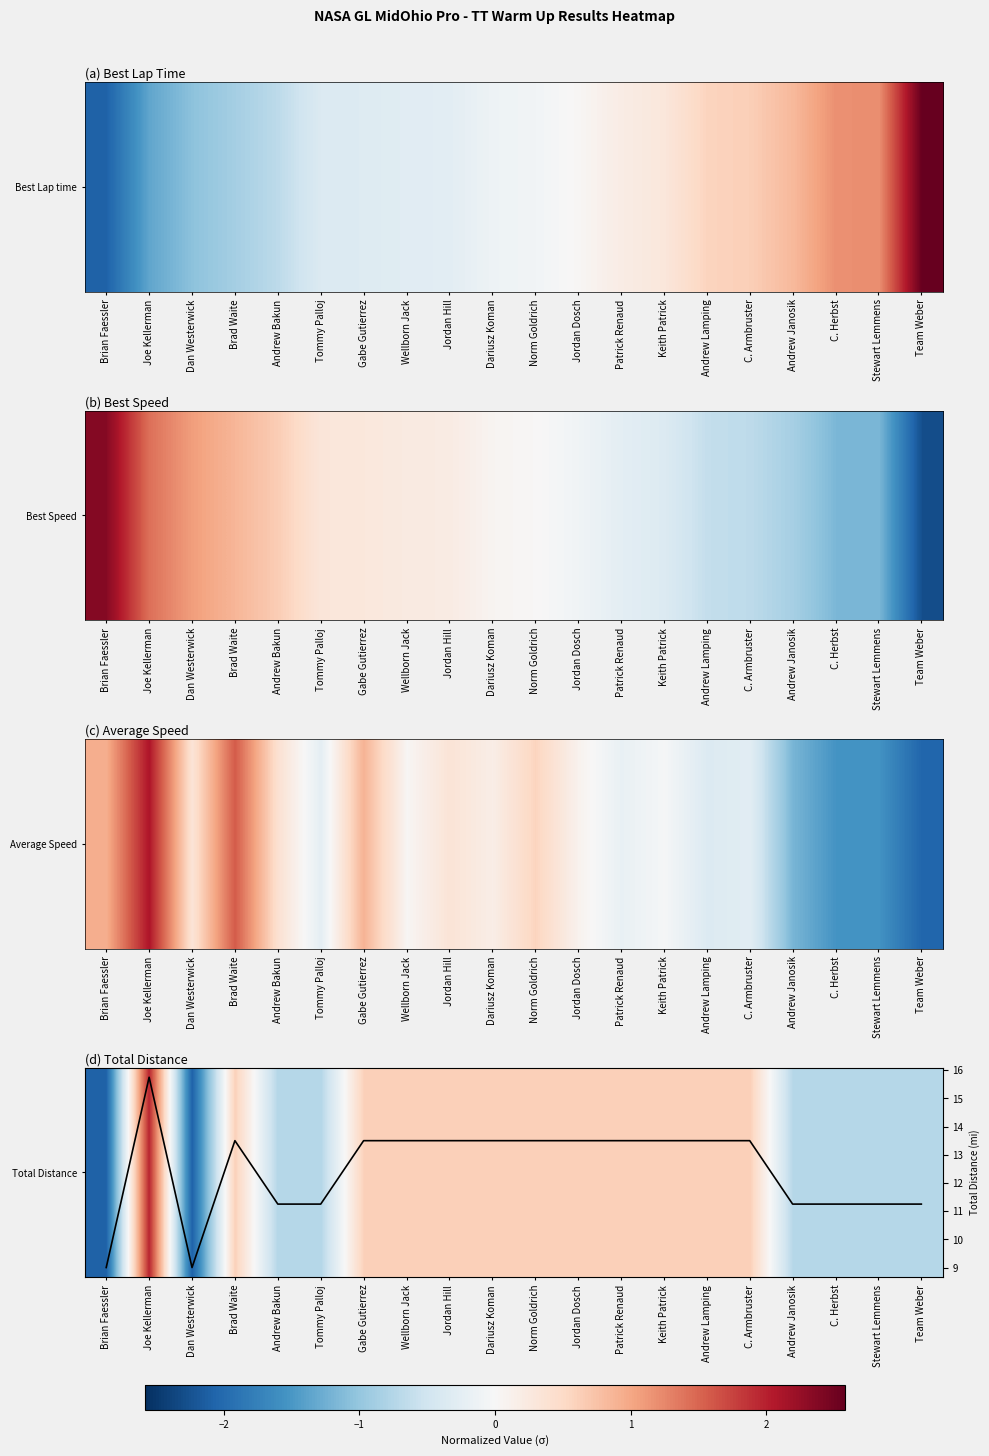

True or false: Total Distance has a value of 0.8 at Patrick Renaud.

False